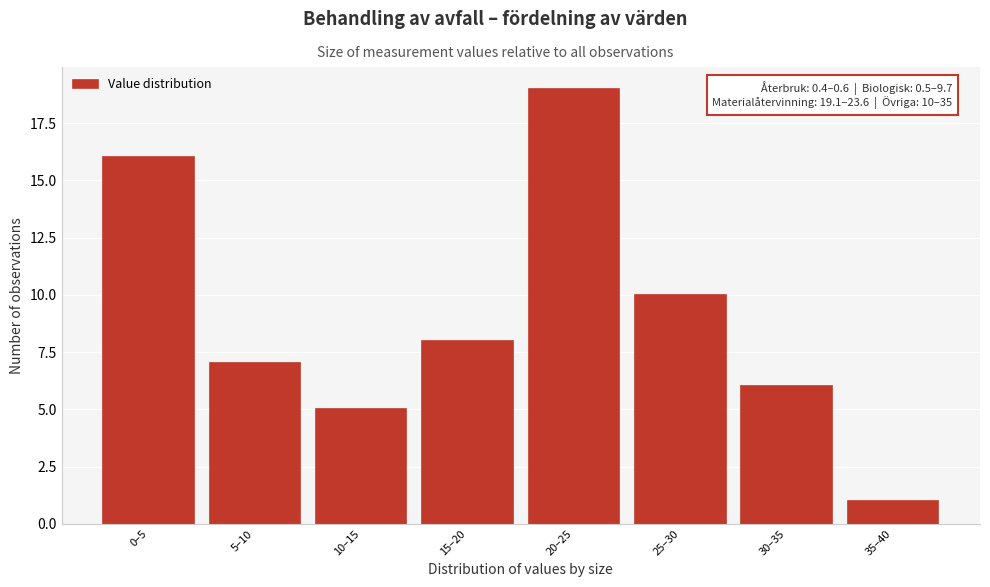

Reading left to right, transcribe all the data shown in this chart.

16	7	5	8	19	10	6	1